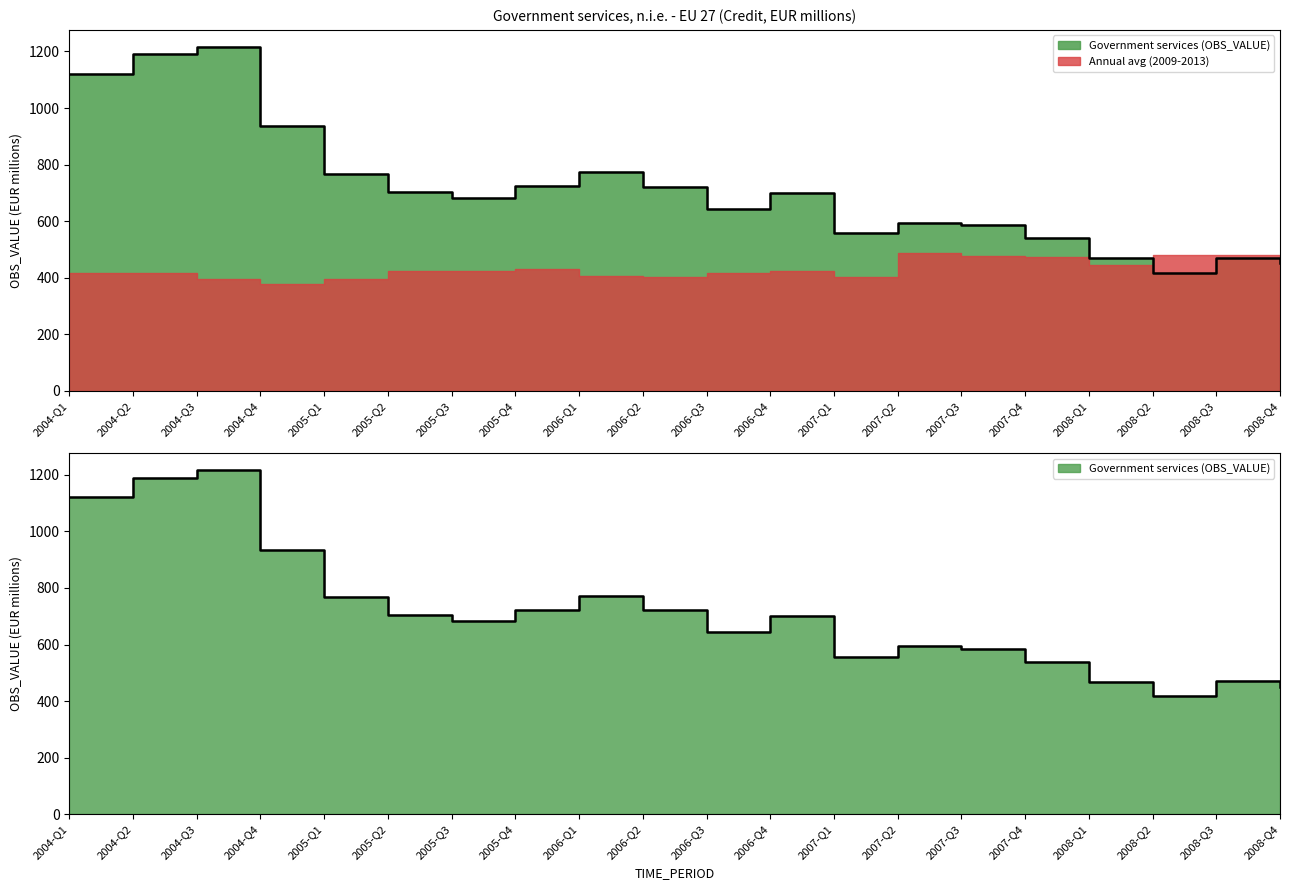

Reading left to right, extract all data points from this chart.

2004-Q1=1120.2	2004-Q2=1189.8	2004-Q3=1215.5	2004-Q4=935.2	2005-Q1=767.3	2005-Q2=705.0	2005-Q3=682.6	2005-Q4=723.7	2006-Q1=773.0	2006-Q2=720.5	2006-Q3=642.8	2006-Q4=700.1	2007-Q1=557.4	2007-Q2=593.8	2007-Q3=585.7	2007-Q4=539.1	2008-Q1=468.3	2008-Q2=418.3	2008-Q3=471.1	2008-Q4=451.0